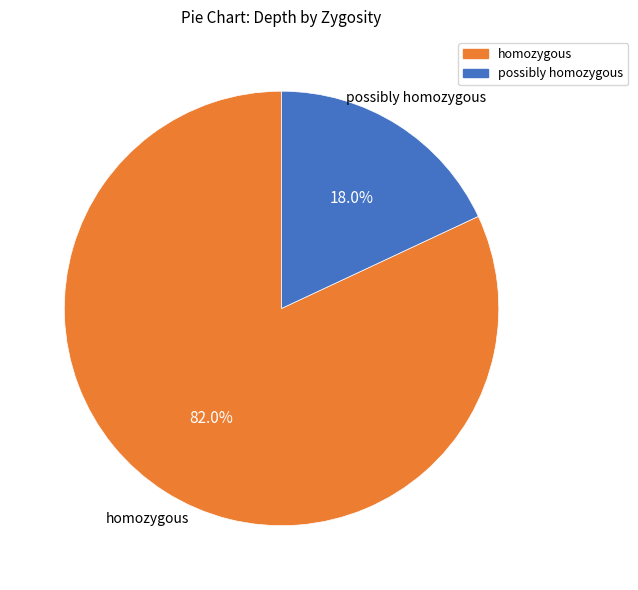

Is there a majority slice in this chart?

Yes